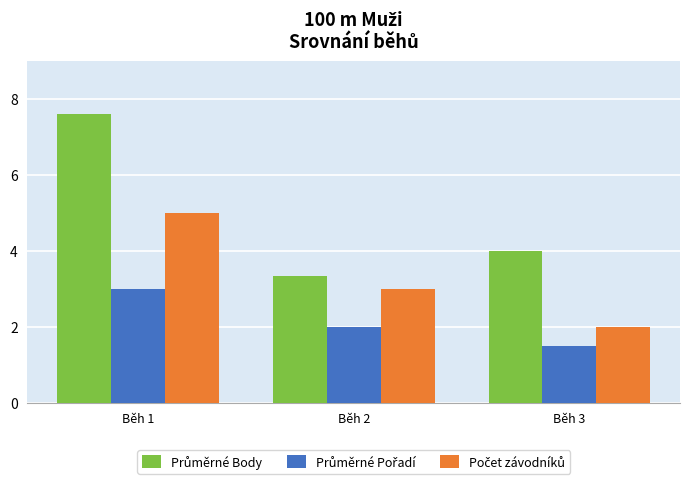

What is the spread (max minus min) of values at Běh 1?

4.6